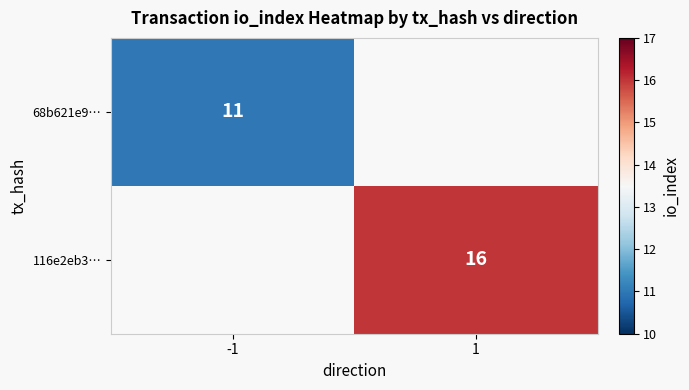

How many series are shown in this chart?

2